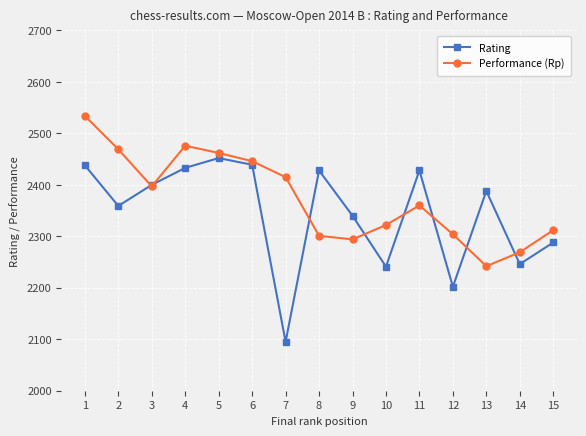

What is the smallest value displayed?

2095